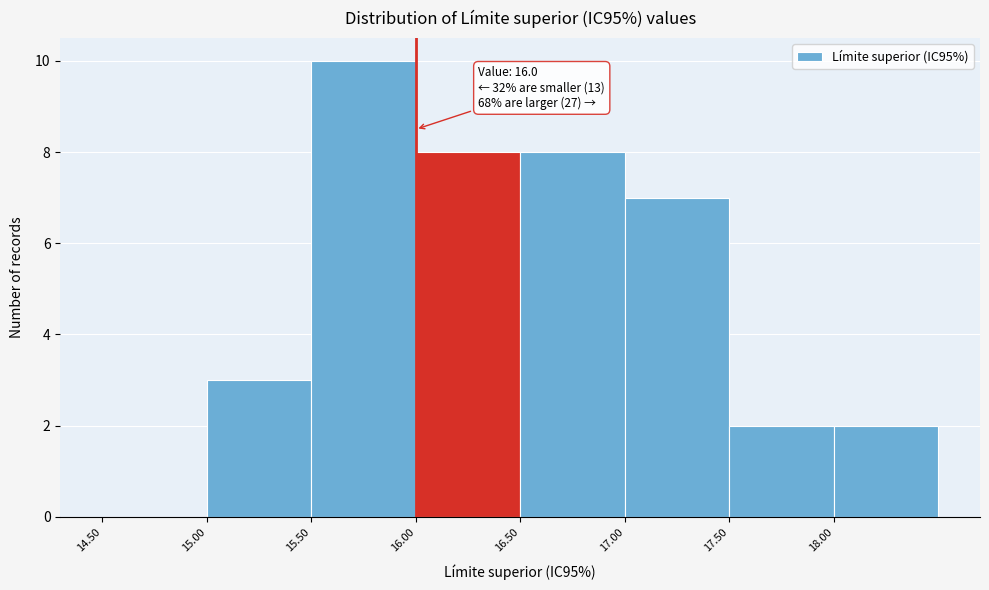

Over which range of the x-axis is the bar tallest?

15.5 to 16.0